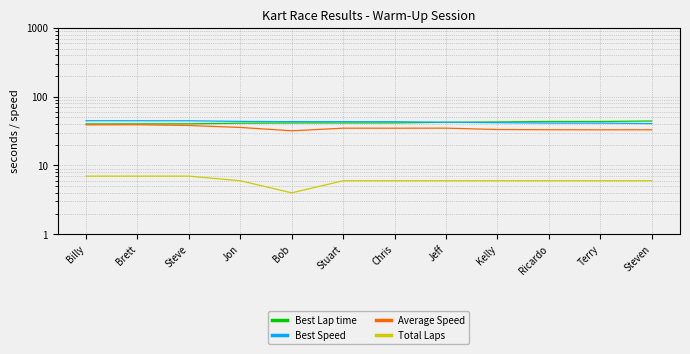

What is the lowest value of the Average Speed series?

31.9